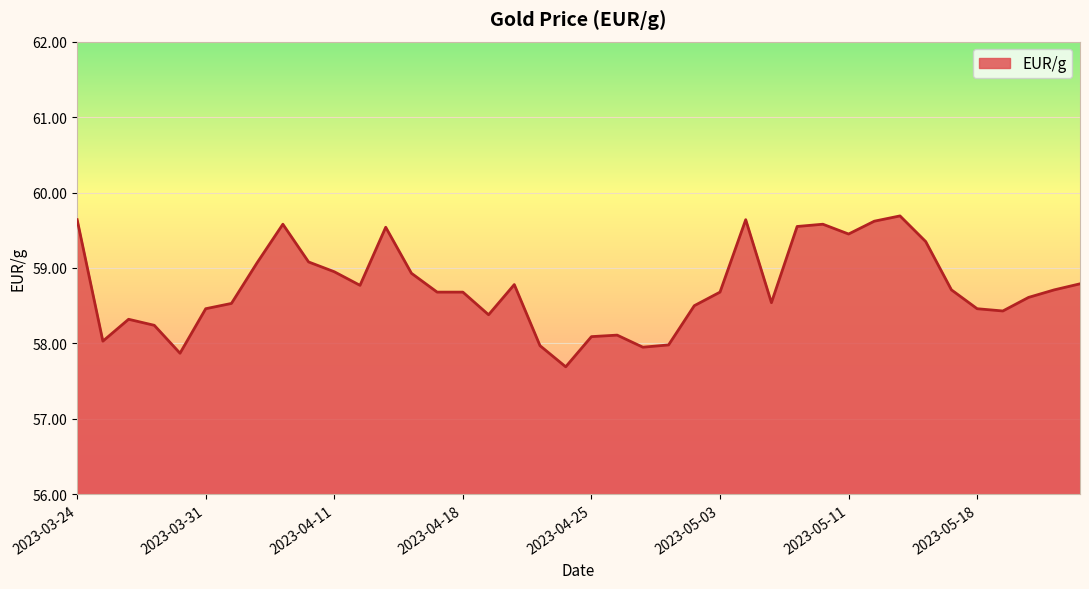

What is the smallest value displayed?

57.7